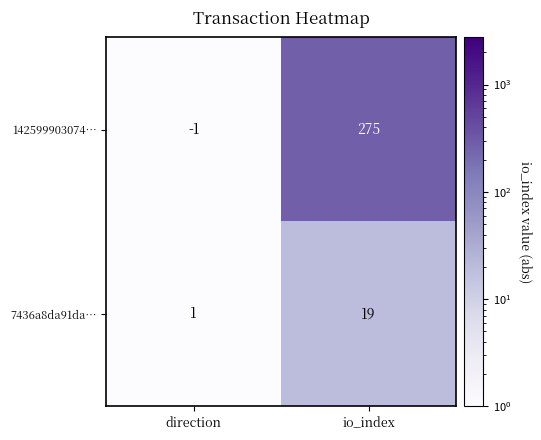

Reading left to right, extract all data points from this chart.

142599903074…: direction=-1	io_index=275
7436a8da91da…: direction=1	io_index=19